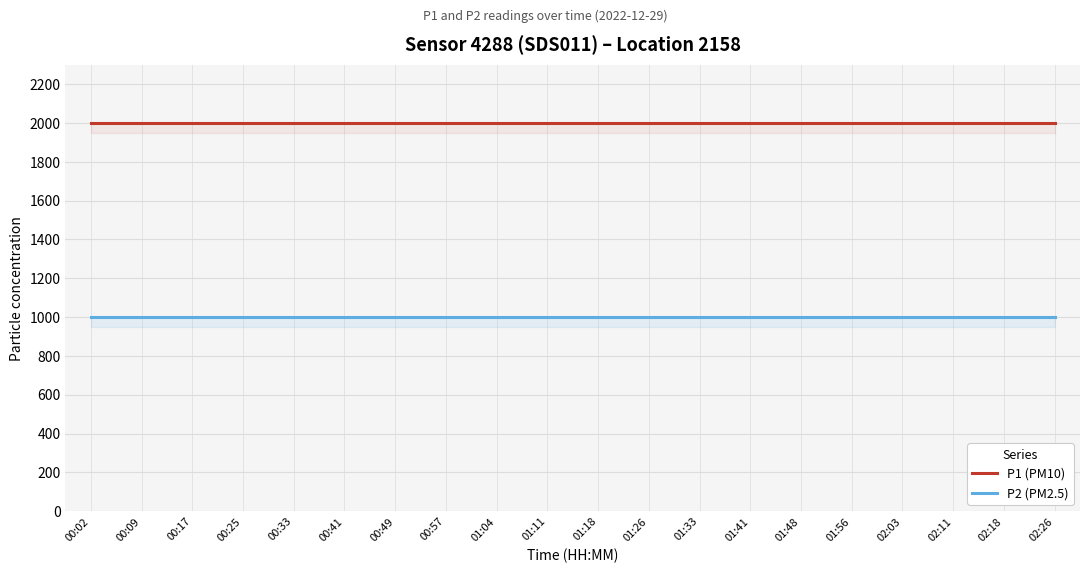

What is the sum of the P1 (PM10) values at 02:11 and 00:17?

3999.8